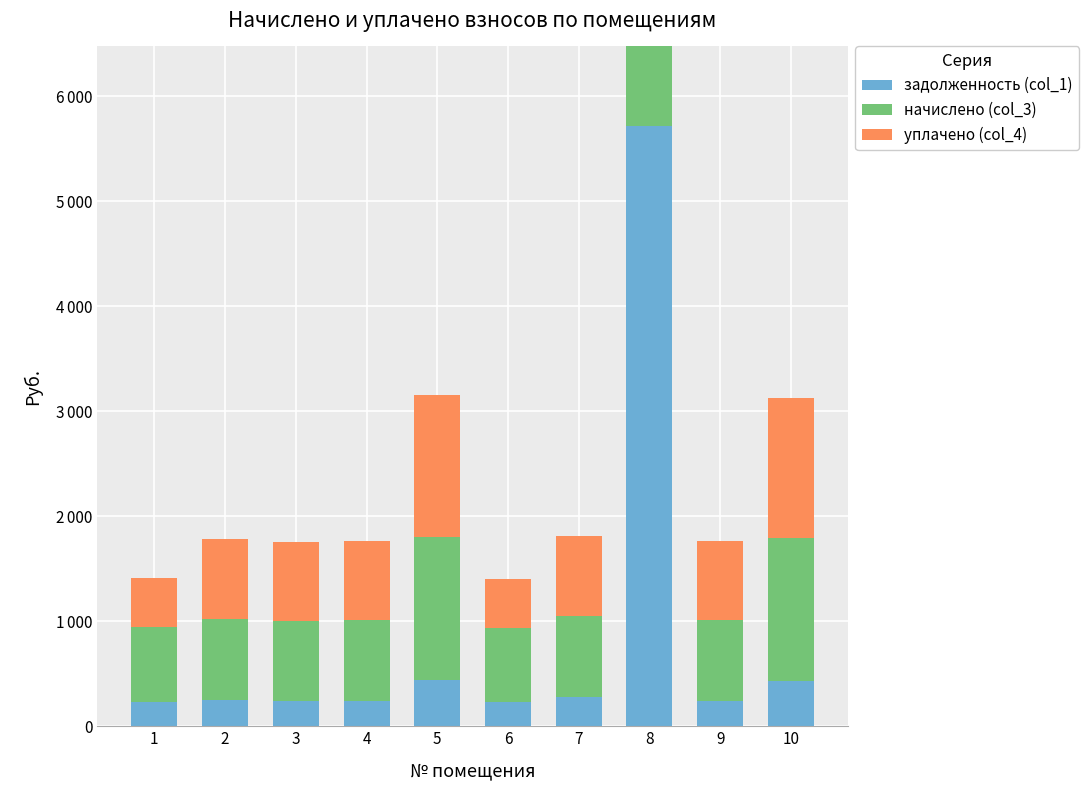

Where is задолженность (col_1) nearest to the value 2972?

5